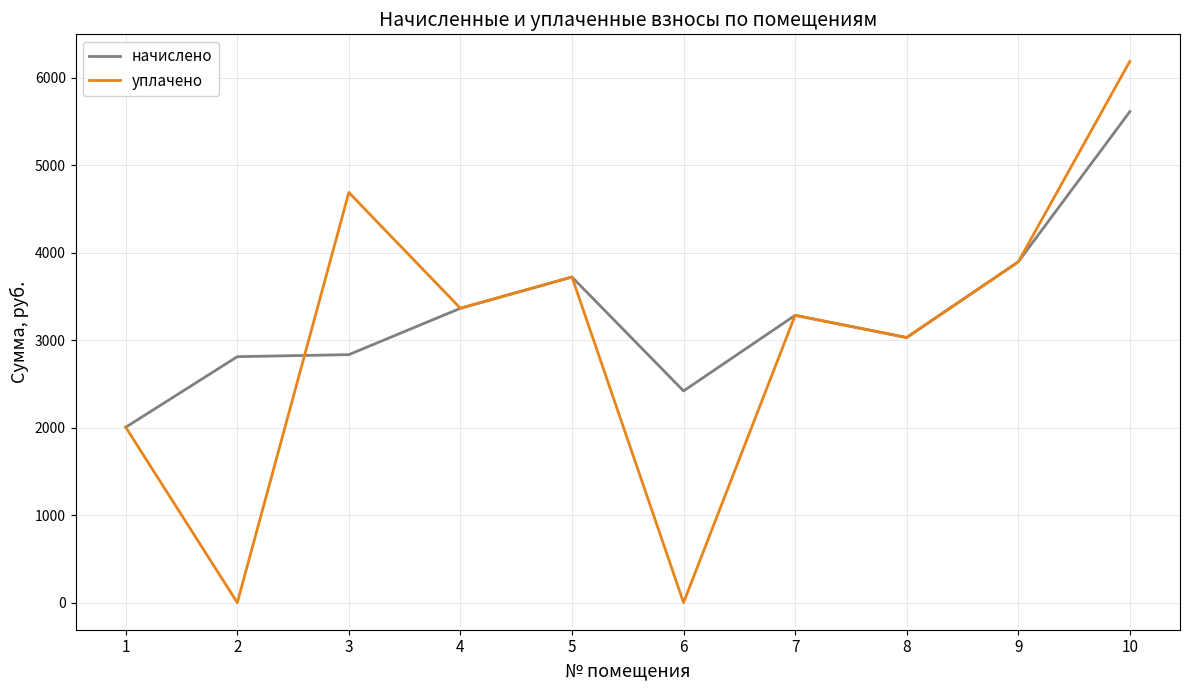

Which series changed the most between 1 and 10?

уплачено